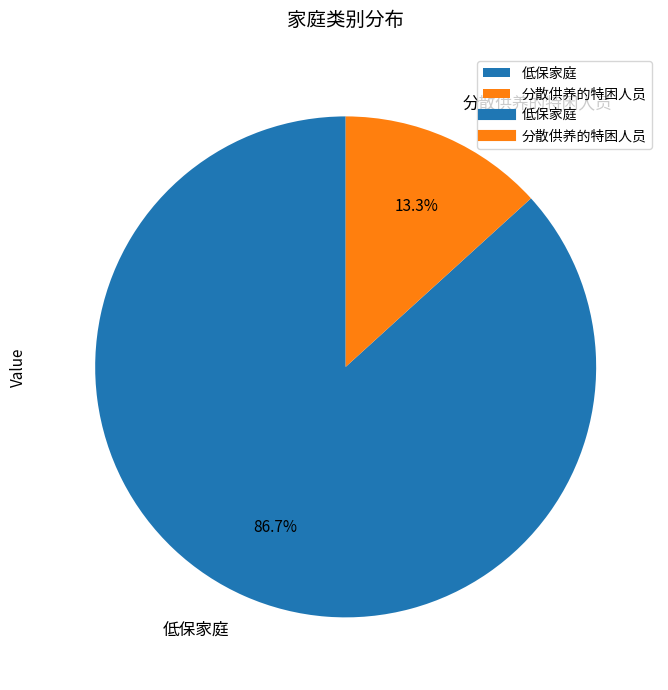

Which slice is the smallest?

分散供养的特困人员